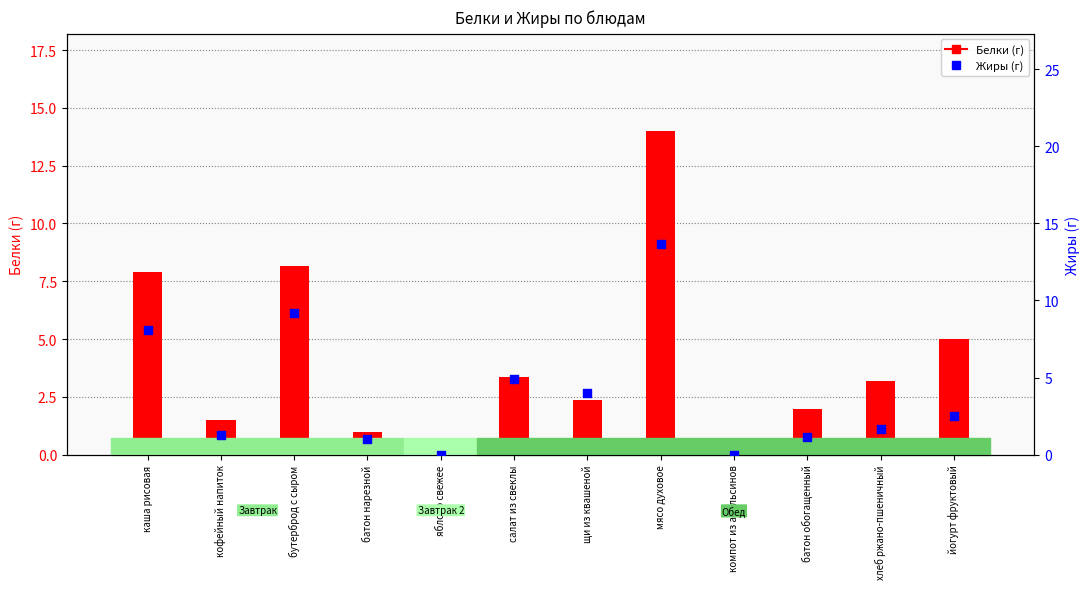

Which series has the largest total across all categories?

Белки (г)